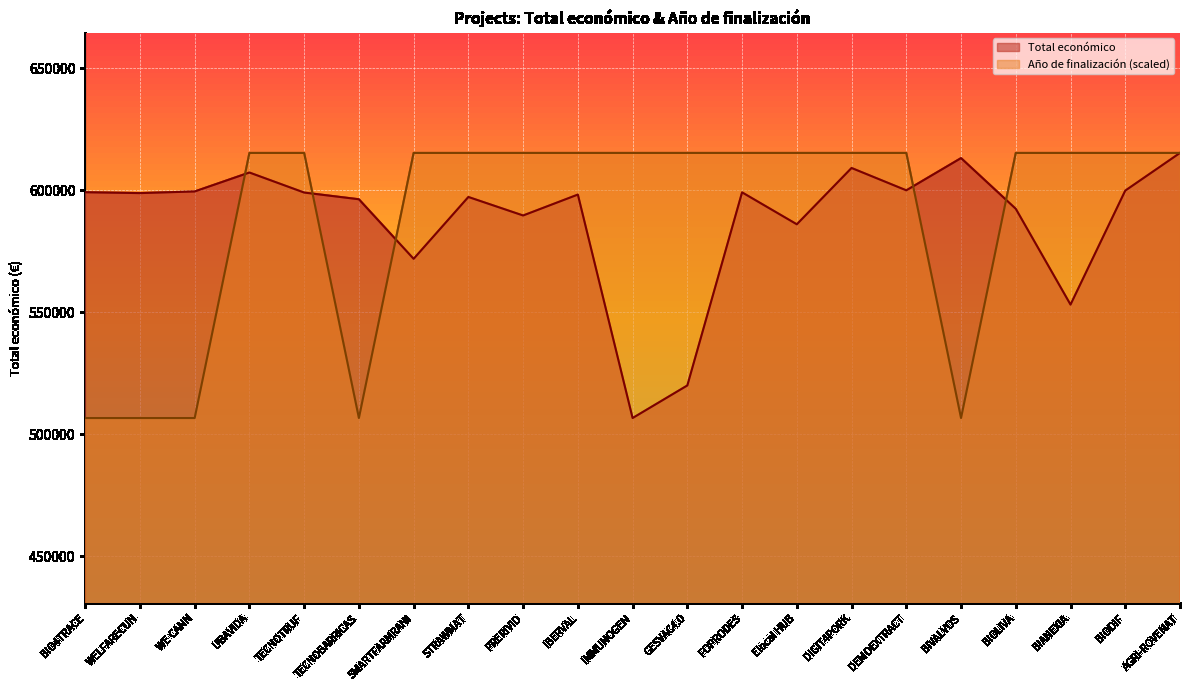

What is the label of the 6th point from the right?

DEMOEXTRACT